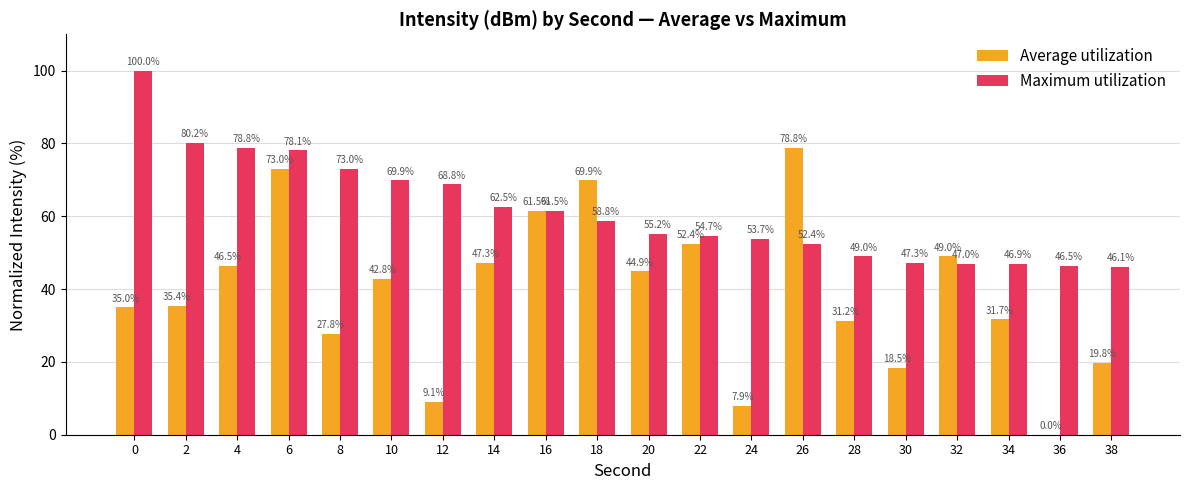

At which category is the sum across all series the highest?

6